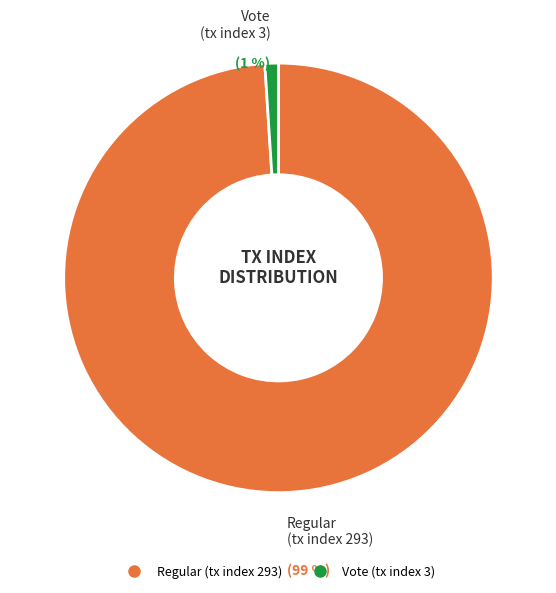

Does Regular (tx index 293) represent more than half of the total?

Yes